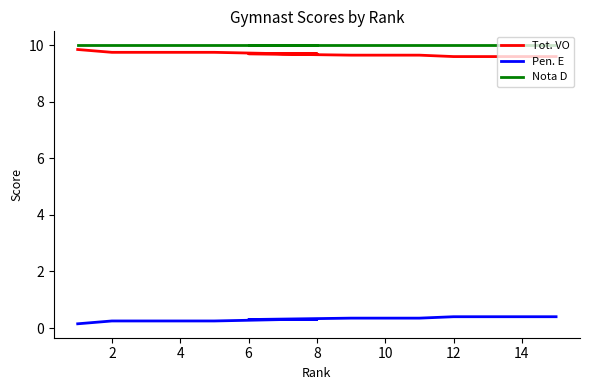

What is the average value of the Pen. E series?

0.3